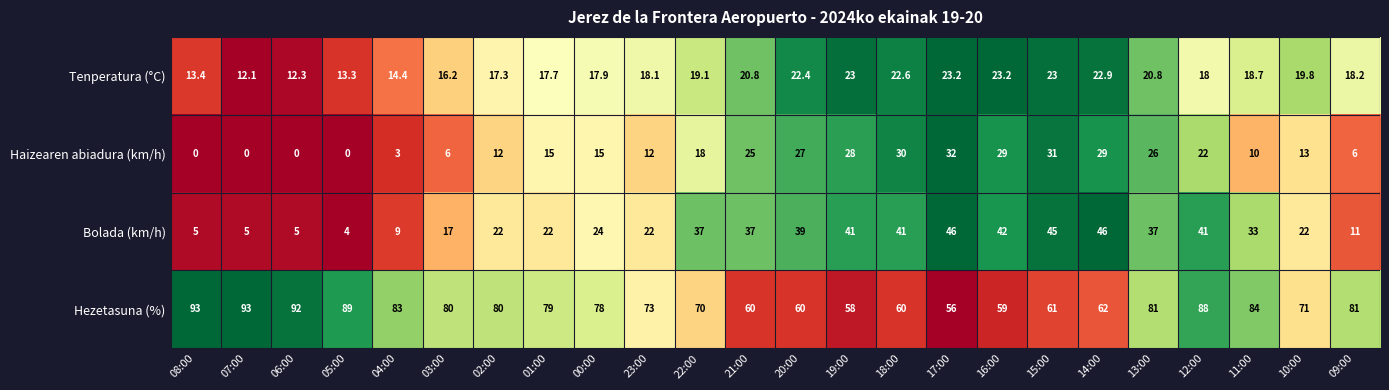

How many data points in Bolada (km/h) are less than 33?

12